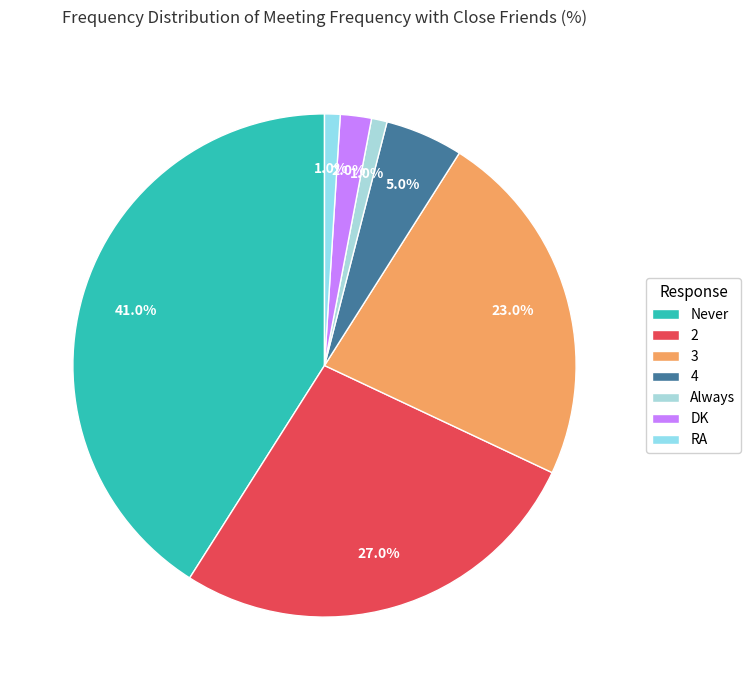

Which slice is the largest?

Never